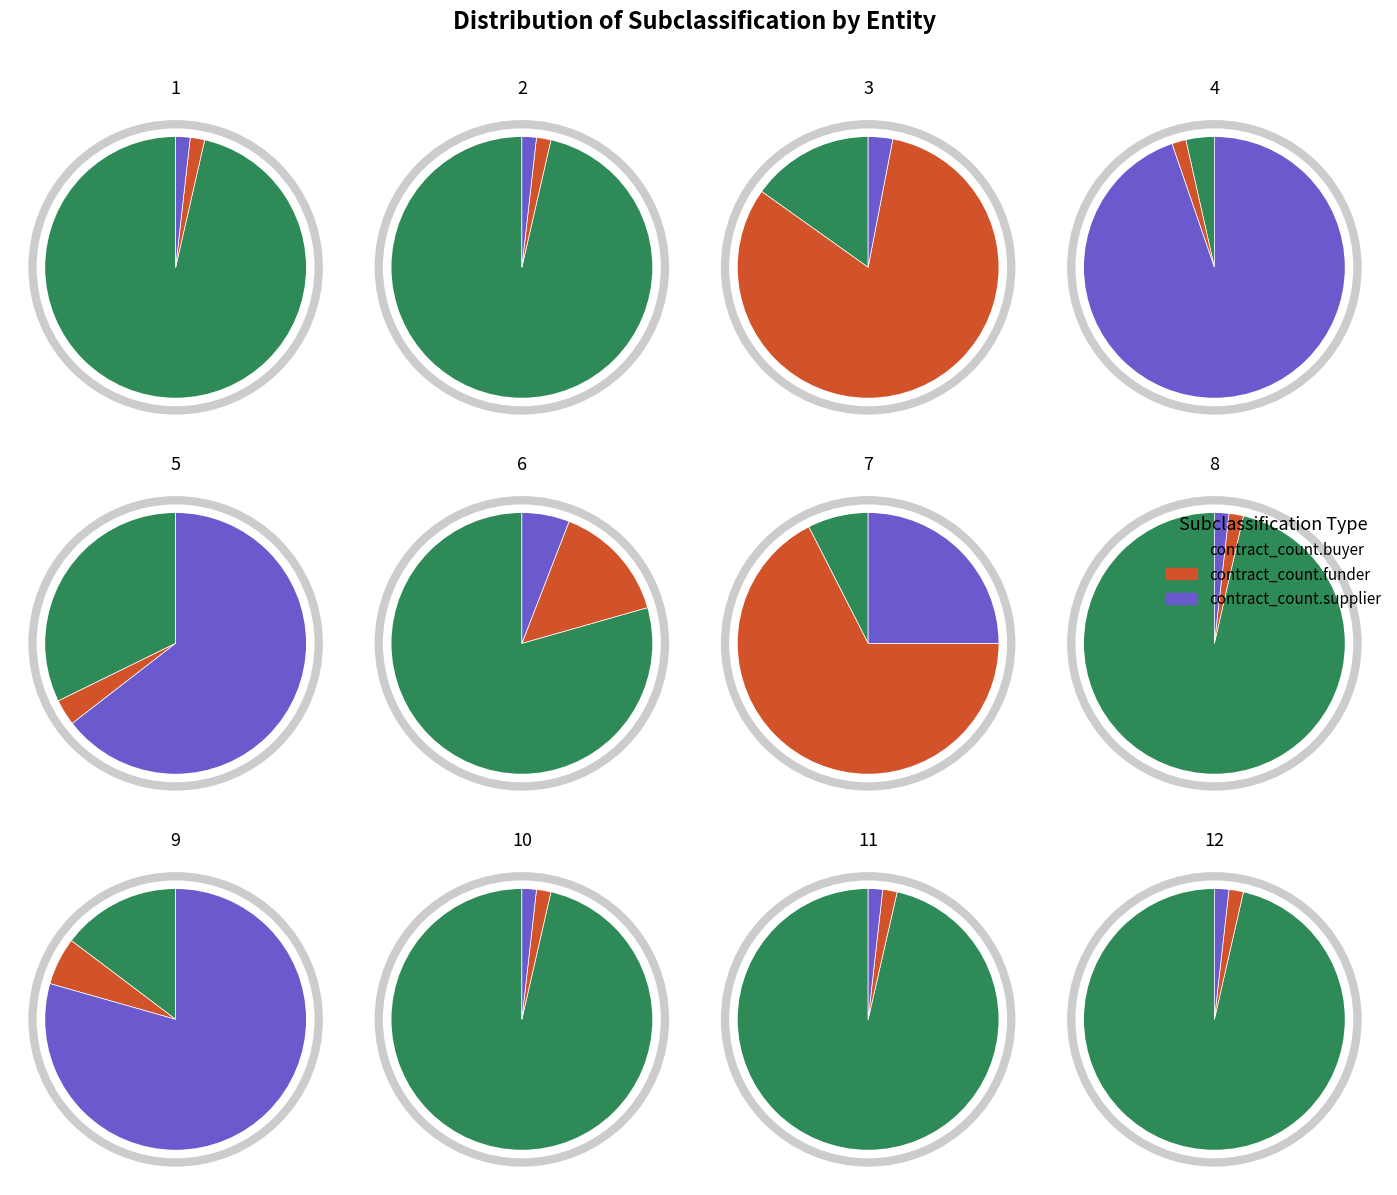

Is there a majority slice in this chart?

Yes